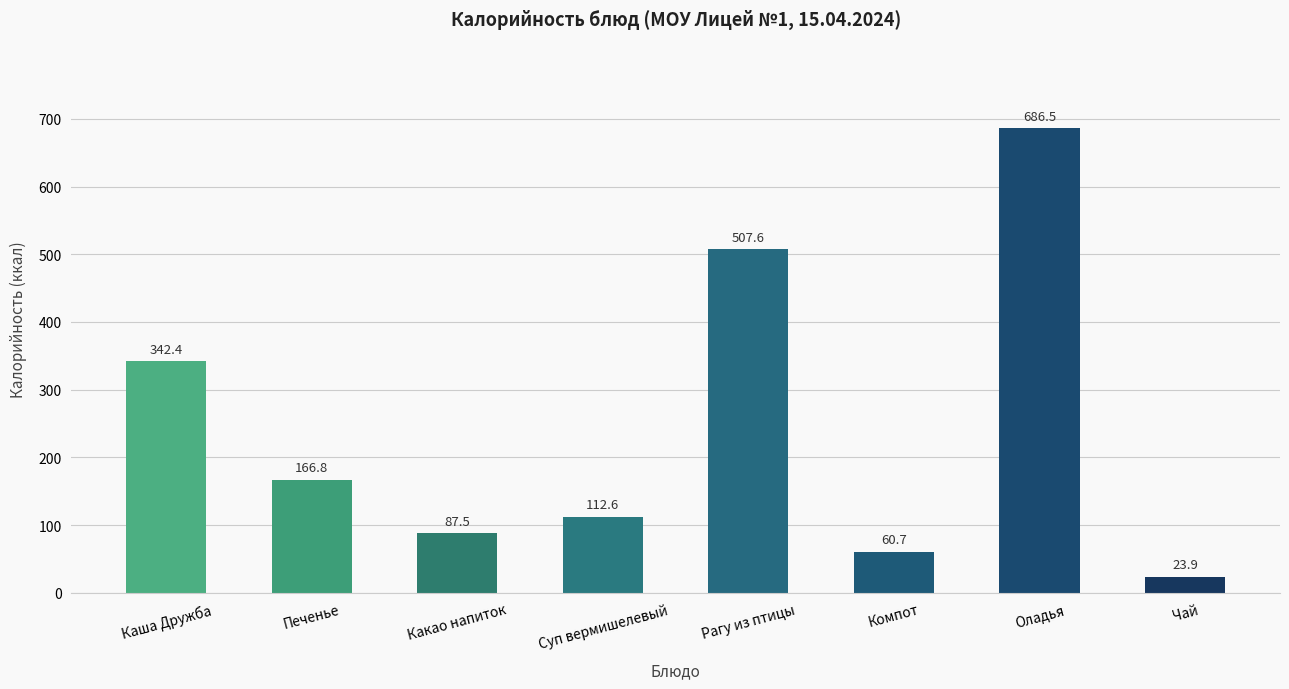

Reading left to right, list all the values displayed in this chart.

Каша Дружба=342.4	Печенье=166.8	Какао напиток=87.5	Суп вермишелевый=112.6	Рагу из птицы=507.6	Компот=60.7	Оладья=686.5	Чай=23.9